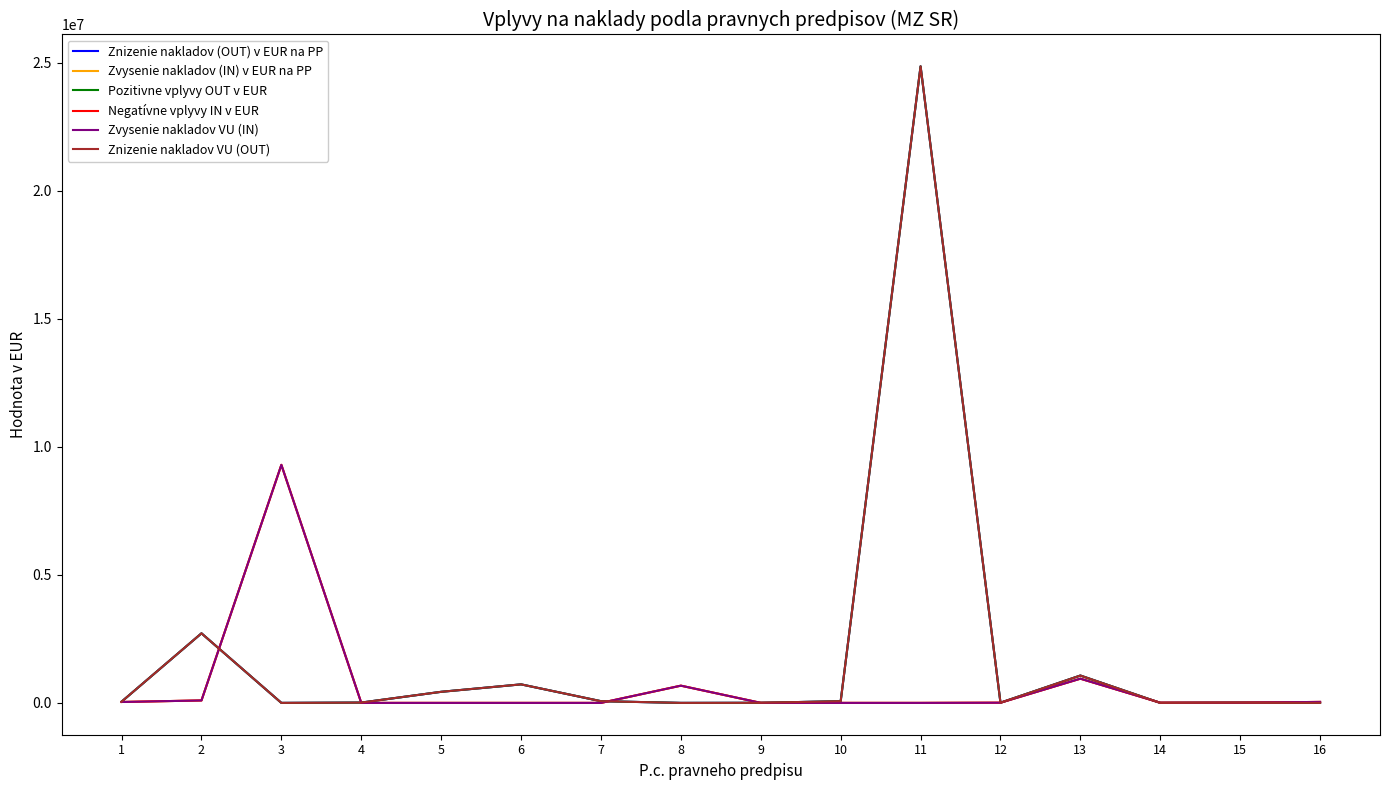

Does the chart have visible grid lines?

No